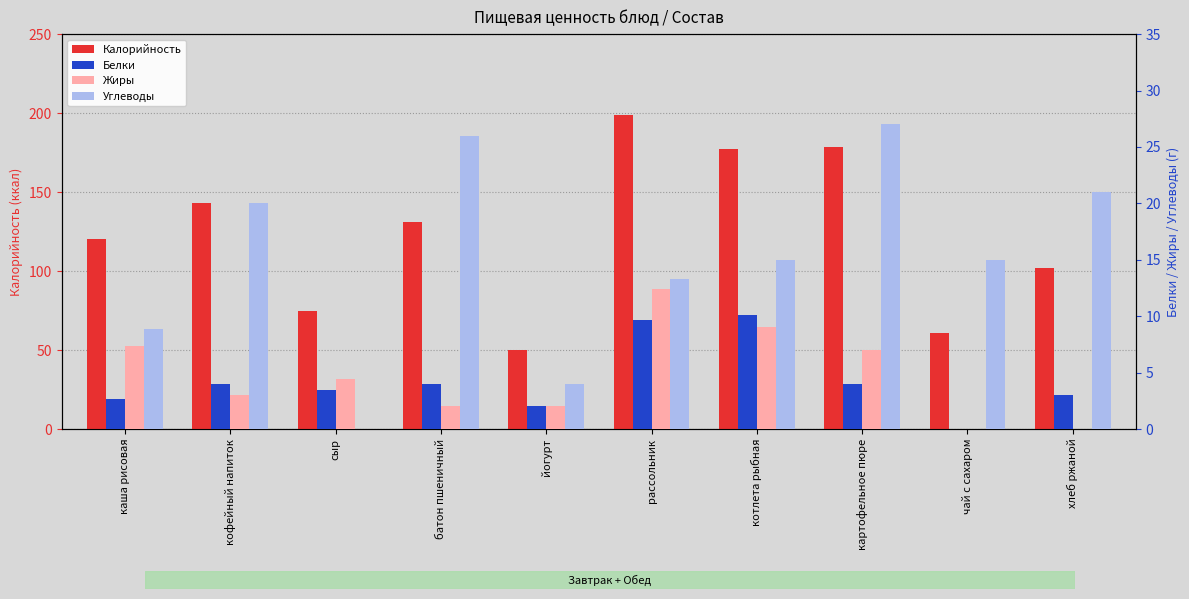

What is the greatest value displayed?

198.8